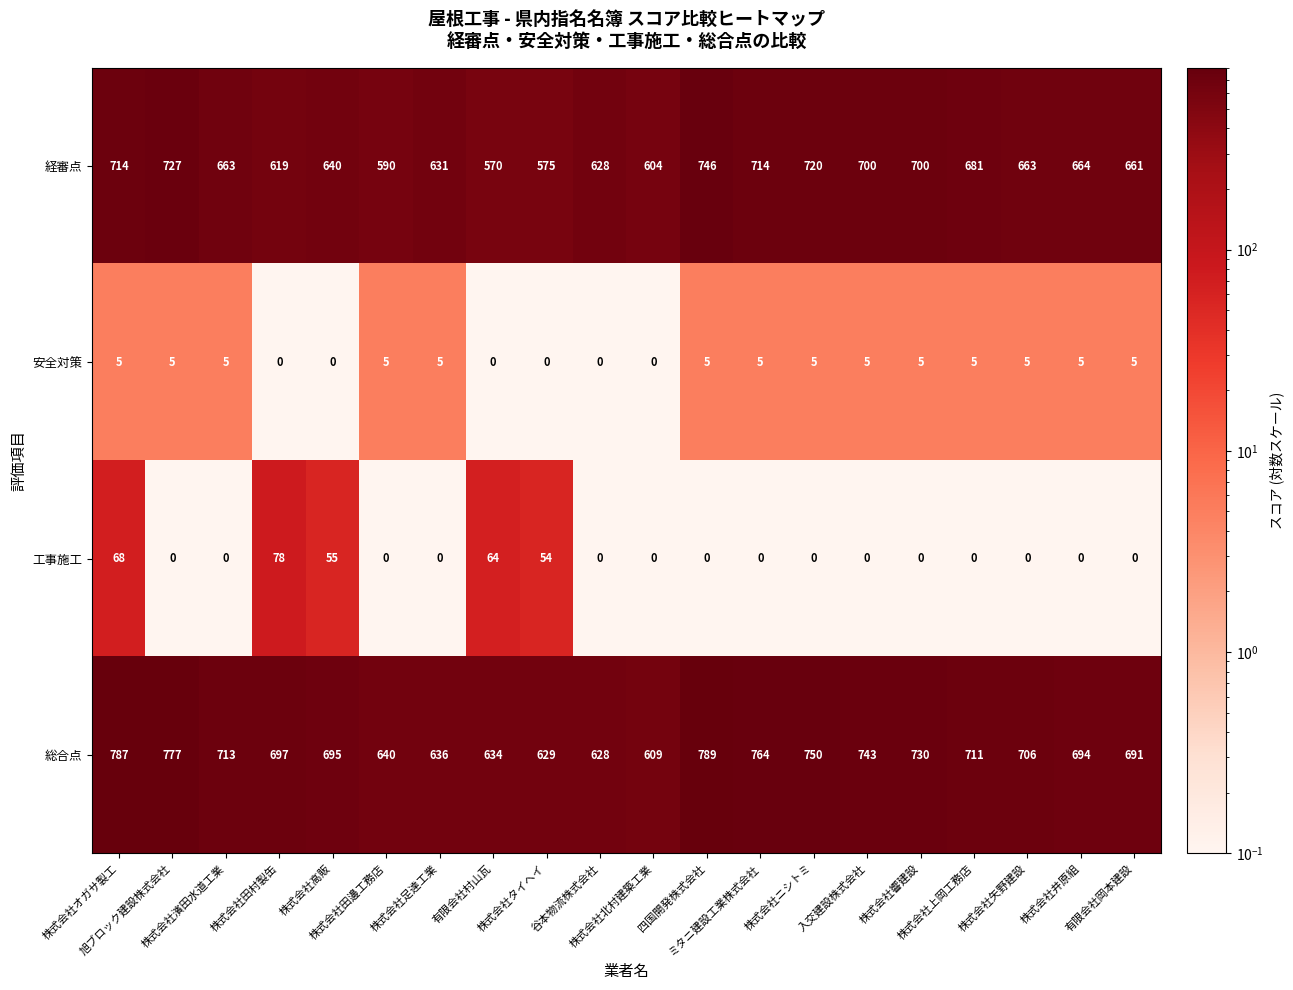

What is the difference between the second highest and second lowest values in the 総合点 series?

159